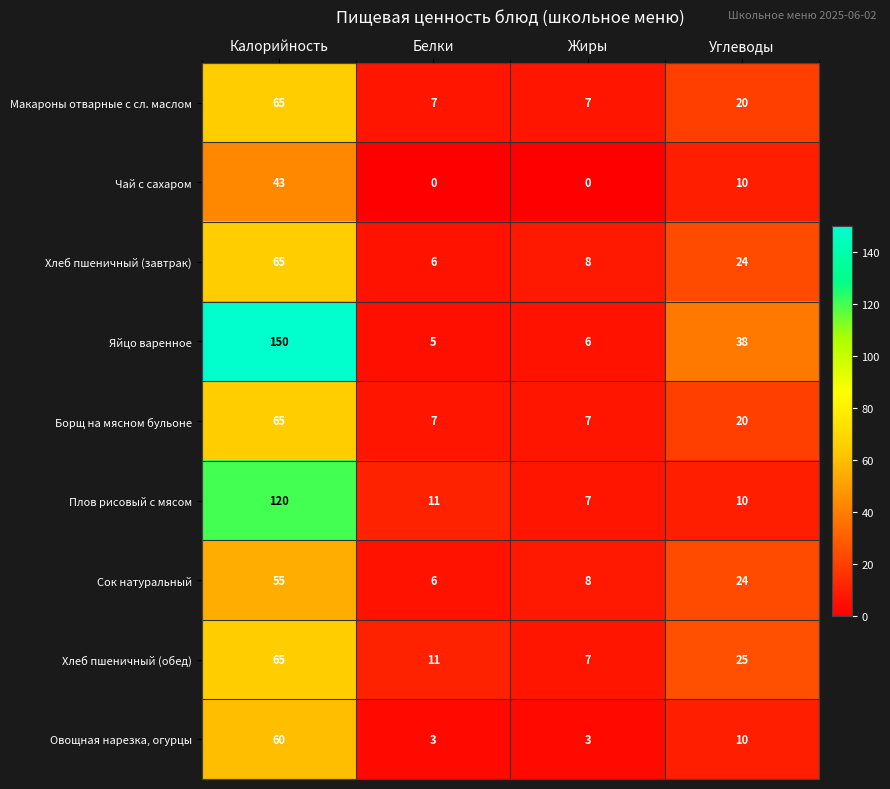

Is the value of Хлеб пшеничный (обед) at Жиры greater than the value of Хлеб пшеничный (завтрак) at Белки?

Yes